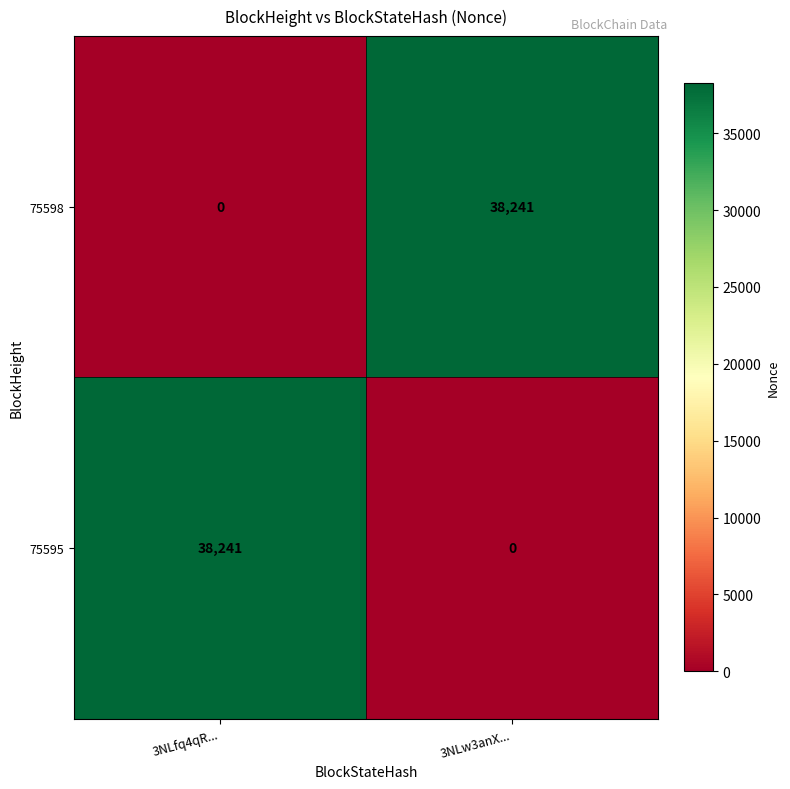

What is the highest value of the 75598 series?

38241